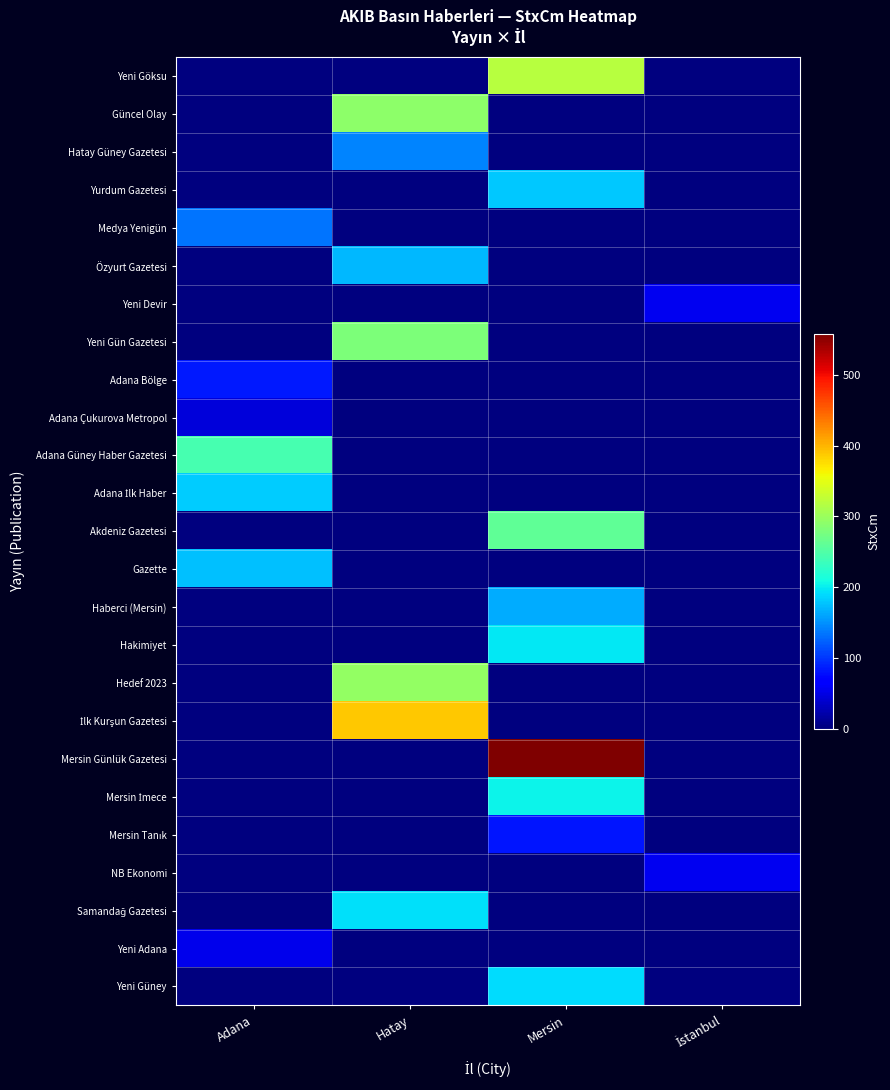

Between Mersin and Adana, which is larger?

Mersin